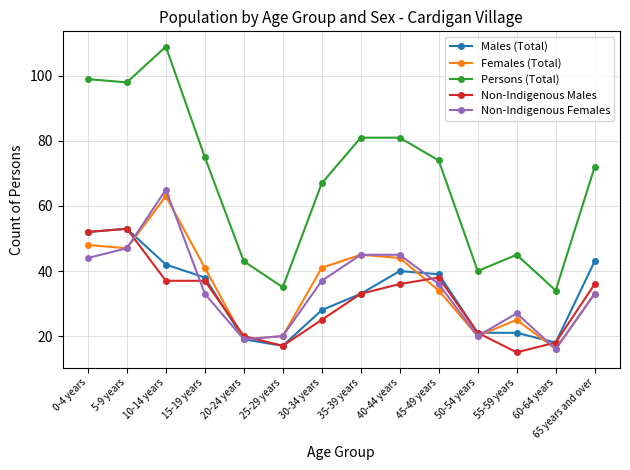

What is the maximum value for Females (Total)?

63